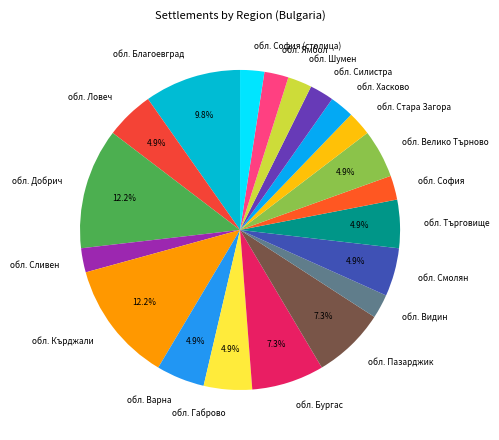

Combined, do обл. Хасково and обл. Шумен account for over 50%?

No